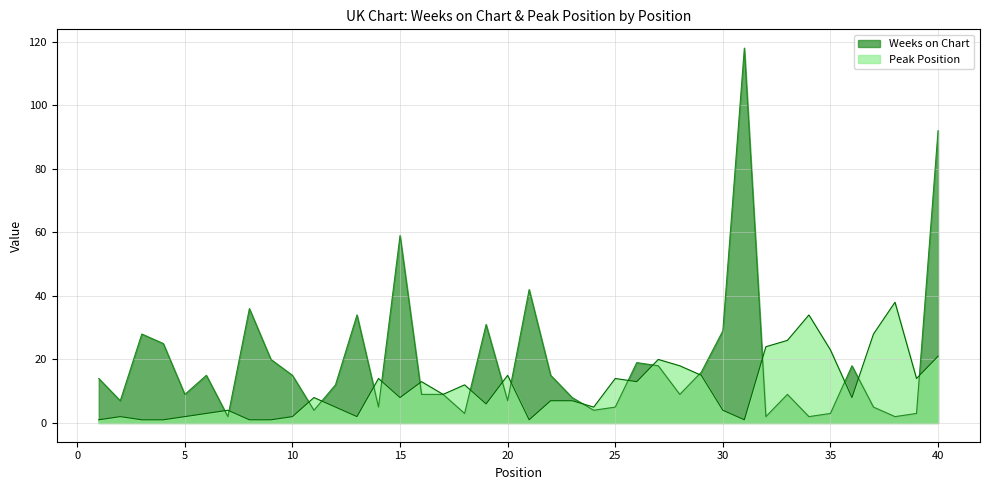

The Weeks on Chart series shows 3 at 18. True or false?

True